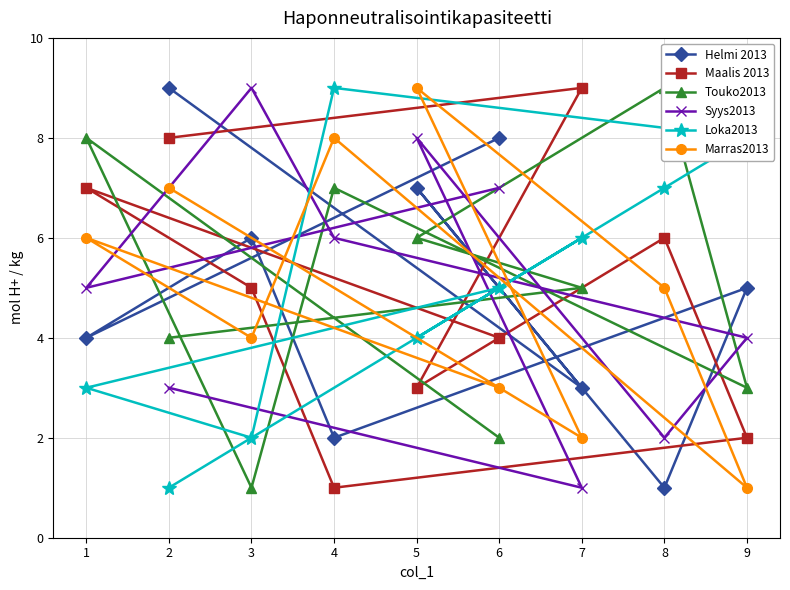

What value does the Helmi 2013 series have at 8?

1